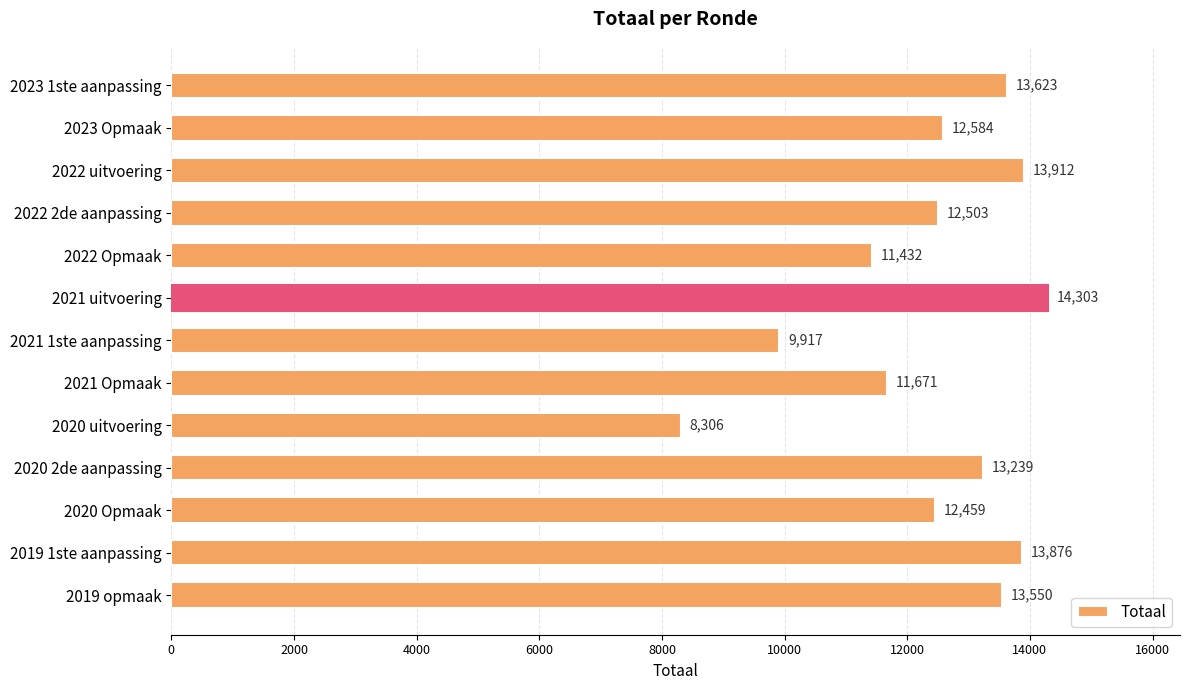

Is it true that the value at 2021 1ste aanpassing is 9917?

True